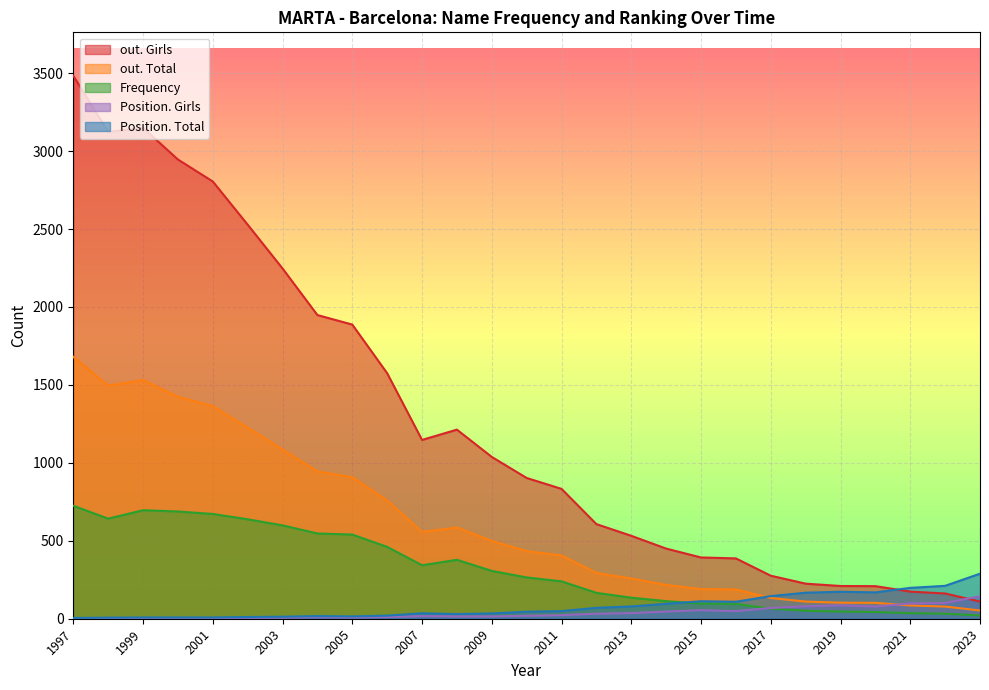

True or false: Position. Girls has a value of 25 at 2008.

False